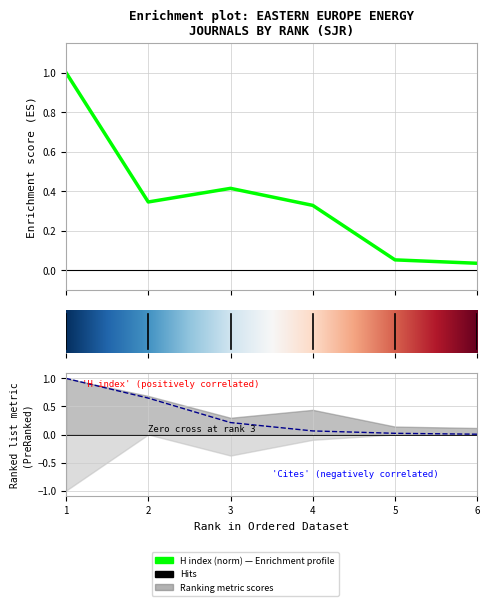

Is it true that Citable Docs. (3years) equals 0.1 at 4?

False